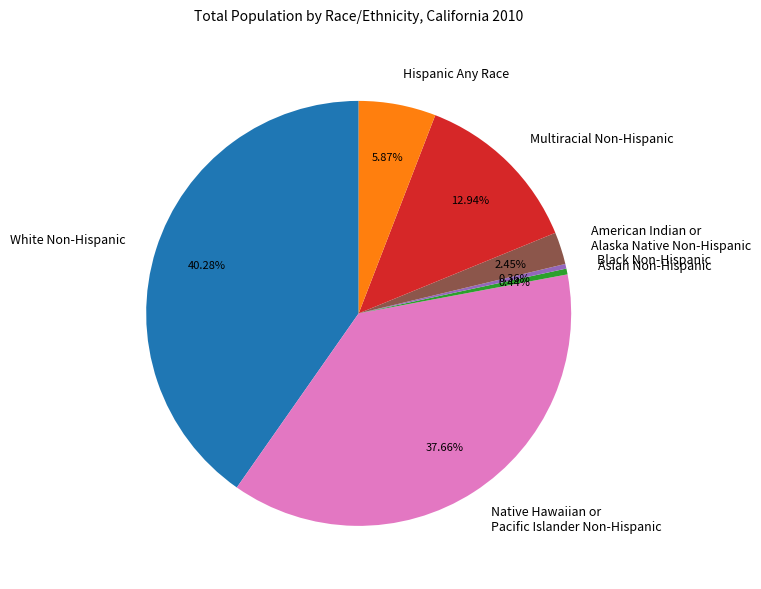

To the nearest percent, what is the combined percentage of Hispanic Any Race and White Non-Hispanic?

46%